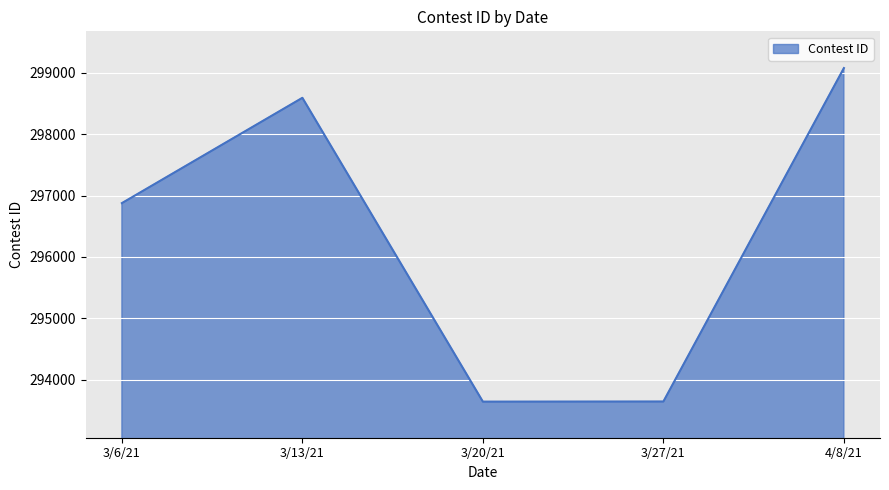

Is it true that the value at 3/6/21 is 296876?

True